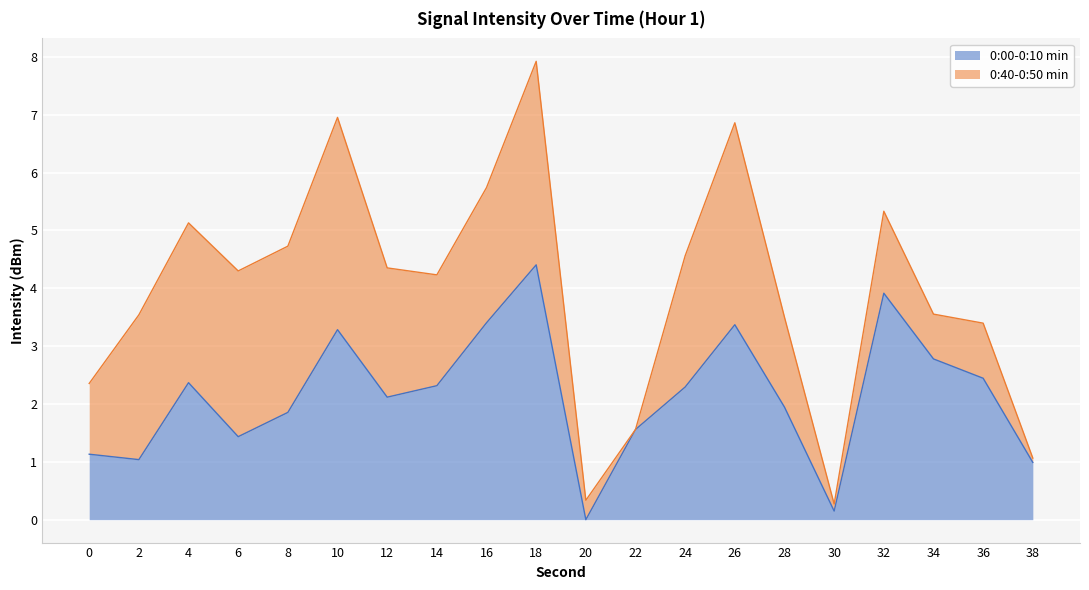

Is it true that the value at 38 is 0.6?

False